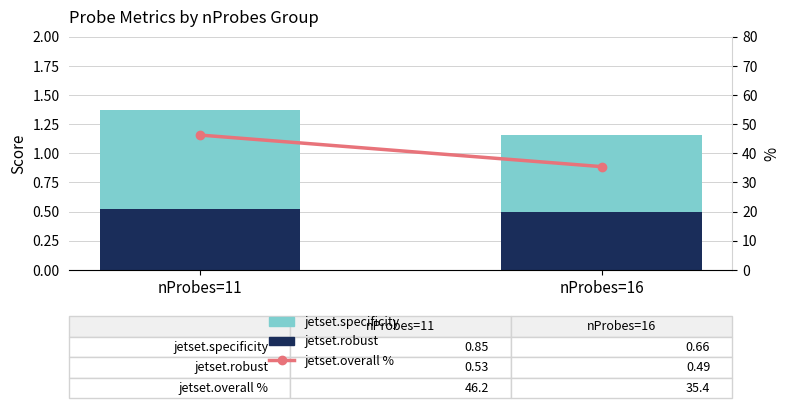

Is it true that jetset.robust equals 0.5 at nProbes=11?

True